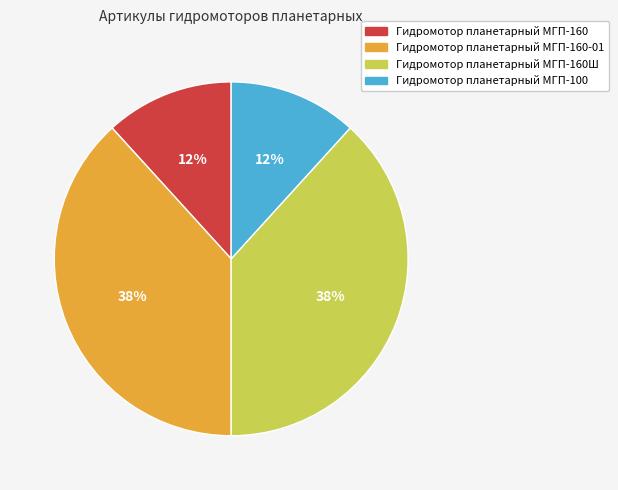

Is there any slice that represents more than half of the pie?

No